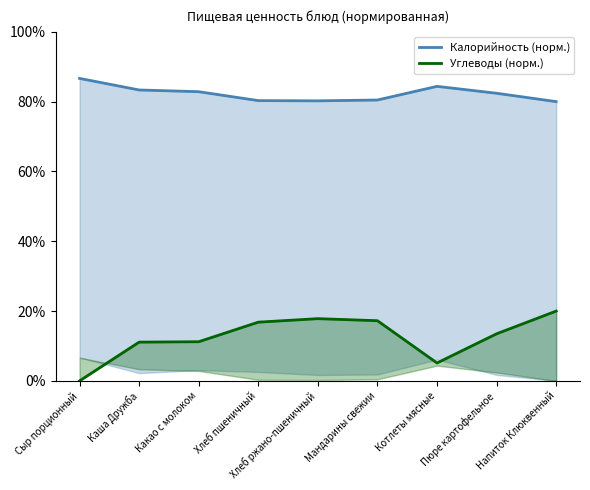

Where does the Углеводы (норм.) series first go above 13?

Хлеб пшеничный